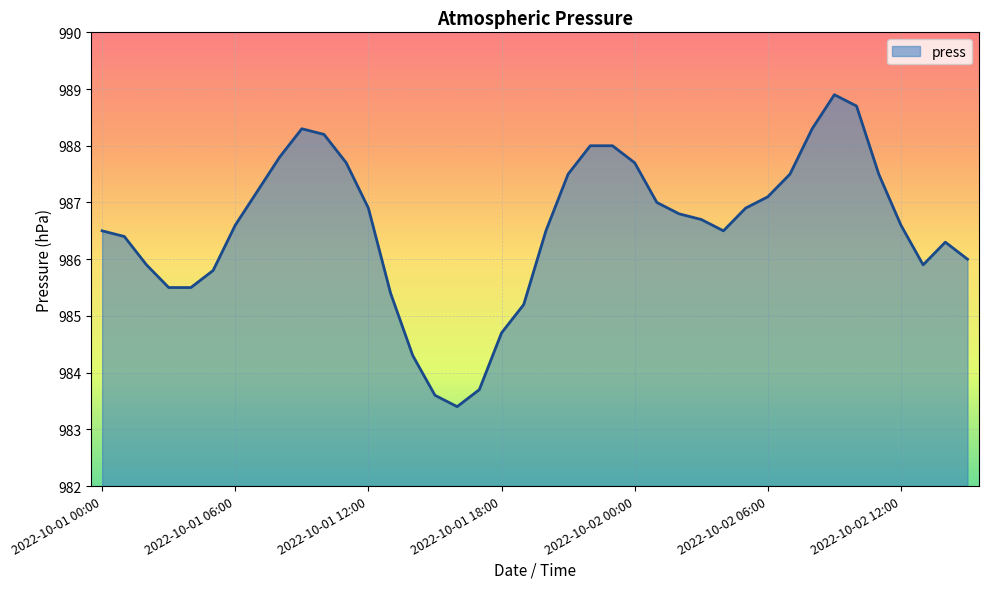

What is the maximum value shown in the chart?

988.9